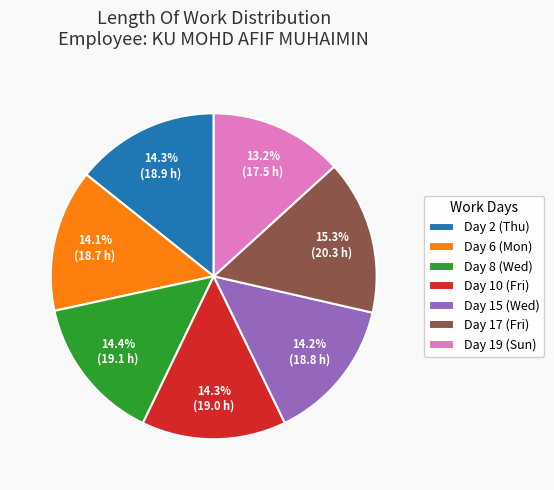

How many slices are in this pie chart?

7